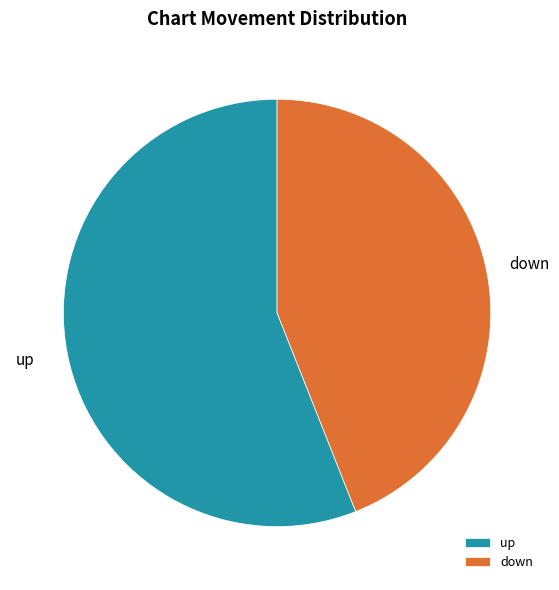

True or false: down accounts for 44% of the total.

True